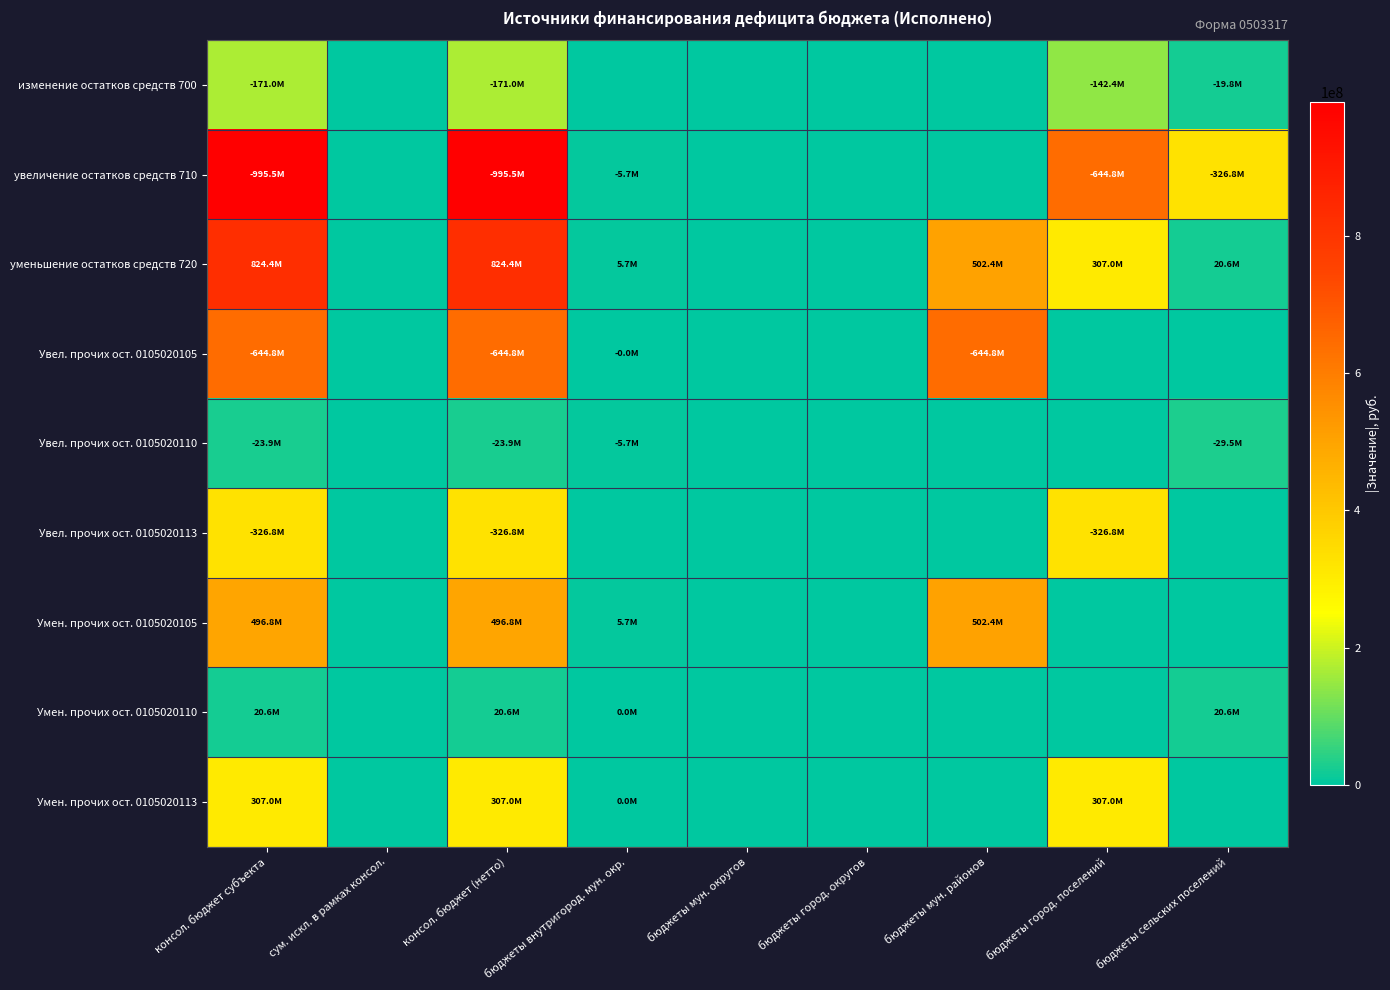

Reading right to left, what are all the values shown in this chart?

изменение остатков средств 700: бюджеты сельских поселений=19763840.7	бюджеты город. поселений=142377199.2	бюджеты мун. районов=0.0	бюджеты город. округов=0.0	бюджеты мун. округов=0.0	бюджеты внутригород. мун. окр.=0.0	консол. бюджет (нетто)=171032556.5	сум. искл. в рамках консол.=0.0	консол. бюджет субъекта=171032556.5
увеличение остатков средств 710: бюджеты сельских поселений=326785284.6	бюджеты город. поселений=644826995.9	бюджеты мун. районов=0.0	бюджеты город. округов=0.0	бюджеты мун. округов=0.0	бюджеты внутригород. мун. окр.=5677150.5	консол. бюджет (нетто)=995472839.2	сум. искл. в рамках консол.=0.0	консол. бюджет субъекта=995472839.2
уменьшение остатков средств 720: бюджеты сельских поселений=20646192.6	бюджеты город. поселений=307021443.9	бюджеты мун. районов=502449796.7	бюджеты город. округов=0.0	бюджеты мун. округов=0.0	бюджеты внутригород. мун. окр.=5677150.5	консол. бюджет (нетто)=824440282.7	сум. искл. в рамках консол.=0.0	консол. бюджет субъекта=824440282.7
Увел. прочих ост. 0105020105: бюджеты сельских поселений=0.0	бюджеты город. поселений=0.0	бюджеты мун. районов=644826995.9	бюджеты город. округов=0.0	бюджеты мун. округов=0.0	бюджеты внутригород. мун. окр.=4000.0	консол. бюджет (нетто)=644822995.9	сум. искл. в рамках консол.=0.0	консол. бюджет субъекта=644822995.9
Увел. прочих ост. 0105020110: бюджеты сельских поселений=29537709.2	бюджеты город. поселений=0.0	бюджеты мун. районов=0.0	бюджеты город. округов=0.0	бюджеты мун. округов=0.0	бюджеты внутригород. мун. окр.=5673150.5	консол. бюджет (нетто)=23864558.7	сум. искл. в рамках консол.=0.0	консол. бюджет субъекта=23864558.7
Увел. прочих ост. 0105020113: бюджеты сельских поселений=0.0	бюджеты город. поселений=326785284.6	бюджеты мун. районов=0.0	бюджеты город. округов=0.0	бюджеты мун. округов=0.0	бюджеты внутригород. мун. окр.=0.0	консол. бюджет (нетто)=326785284.6	сум. искл. в рамках консол.=0.0	консол. бюджет субъекта=326785284.6
Умен. прочих ост. 0105020105: бюджеты сельских поселений=0.0	бюджеты город. поселений=0.0	бюджеты мун. районов=502449796.7	бюджеты город. округов=0.0	бюджеты мун. округов=0.0	бюджеты внутригород. мун. окр.=5673150.5	консол. бюджет (нетто)=496776646.2	сум. искл. в рамках консол.=0.0	консол. бюджет субъекта=496776646.2
Умен. прочих ост. 0105020110: бюджеты сельских поселений=20646192.6	бюджеты город. поселений=0.0	бюджеты мун. районов=0.0	бюджеты город. округов=0.0	бюджеты мун. округов=0.0	бюджеты внутригород. мун. окр.=3500.0	консол. бюджет (нетто)=20642692.6	сум. искл. в рамках консол.=0.0	консол. бюджет субъекта=20642692.6
Умен. прочих ост. 0105020113: бюджеты сельских поселений=0.0	бюджеты город. поселений=307021443.9	бюджеты мун. районов=0.0	бюджеты город. округов=0.0	бюджеты мун. округов=0.0	бюджеты внутригород. мун. окр.=700.0	консол. бюджет (нетто)=307020943.9	сум. искл. в рамках консол.=0.0	консол. бюджет субъекта=307020943.9